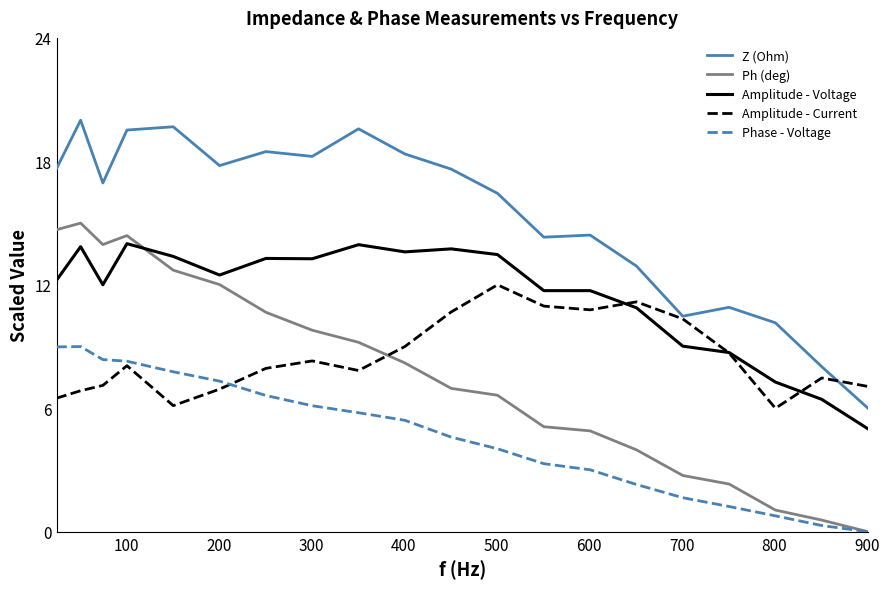

Which series has the widest spread of values?

Ph (deg)